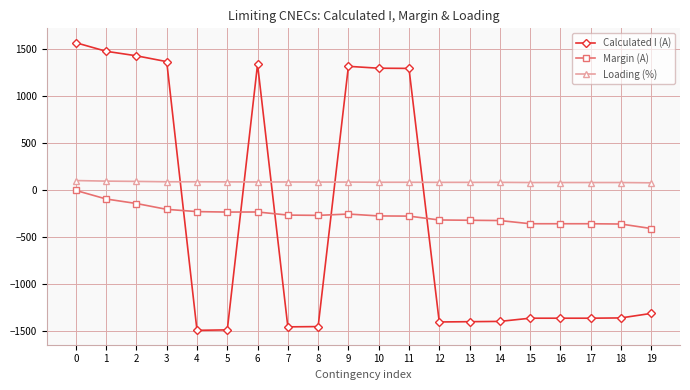

What is the sum of all Margin (A) values?

-5312